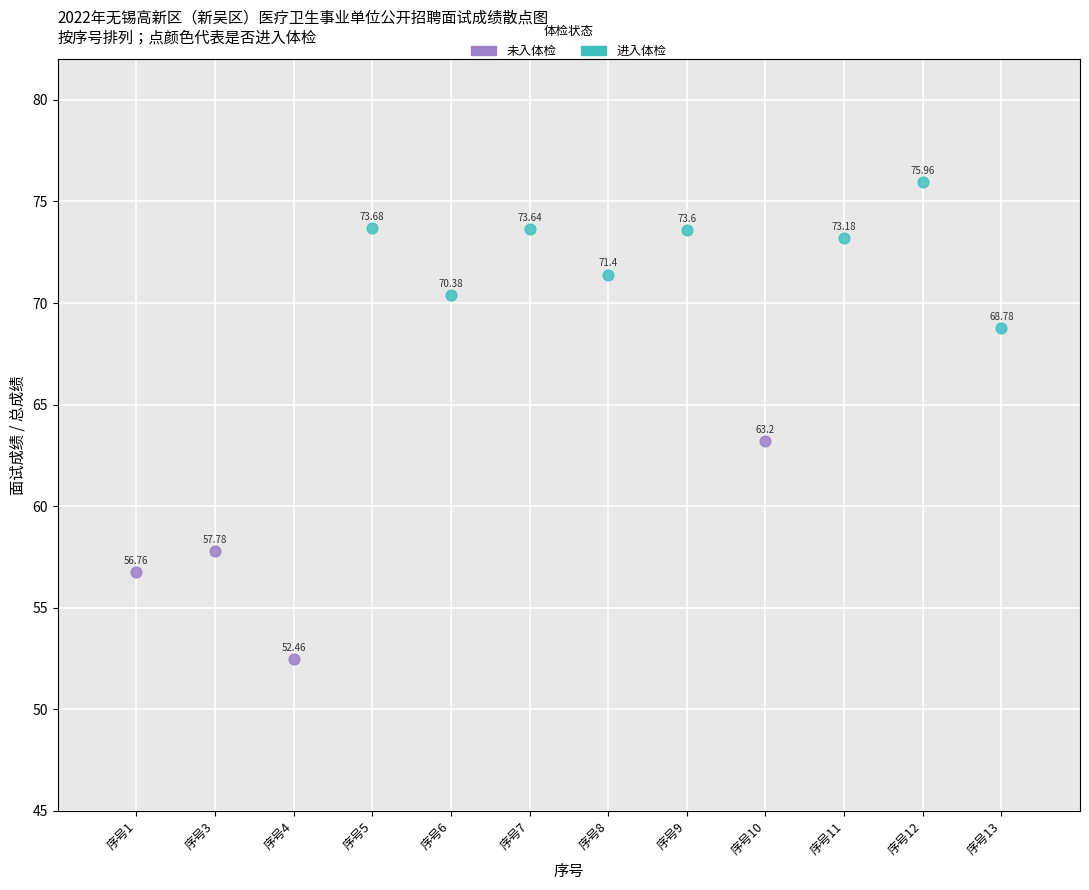

Which series reaches the minimum Y coordinate?

未入体检